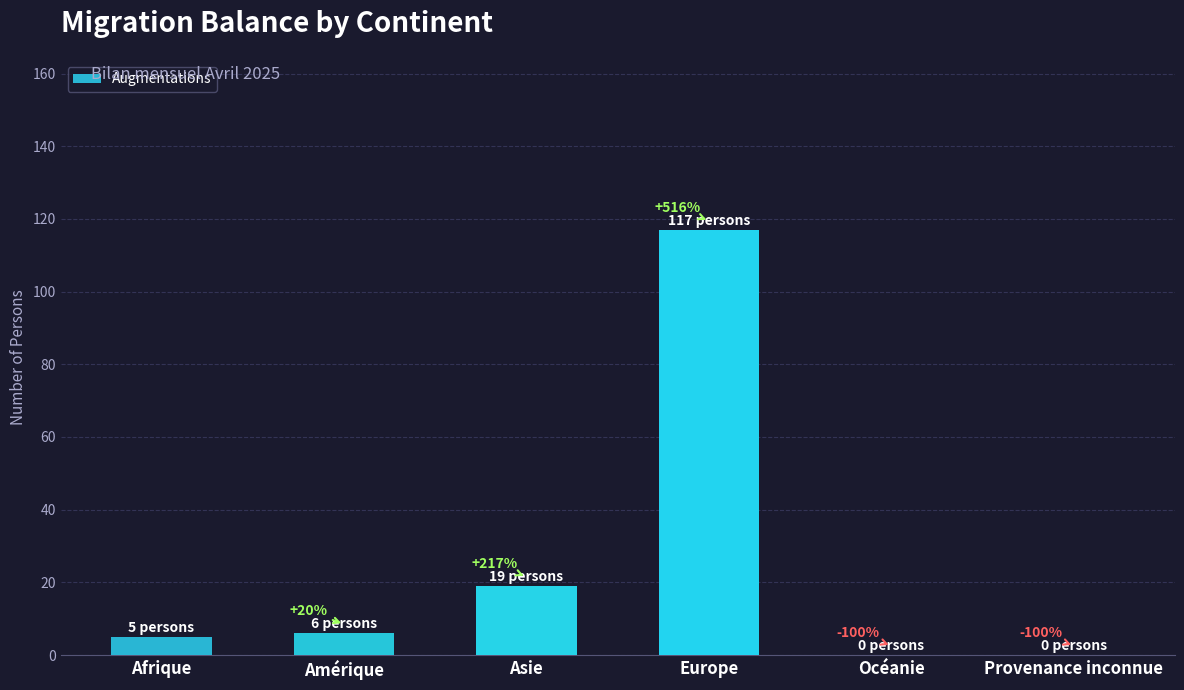

Which label corresponds to the smallest value in the chart?

Océanie